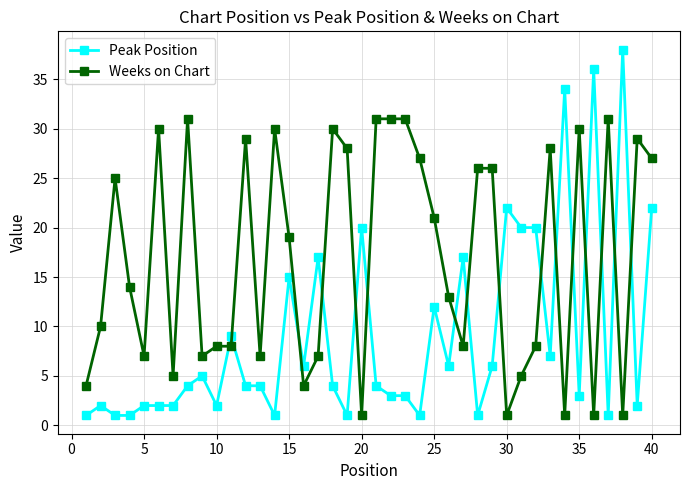

How many series are shown in this chart?

2